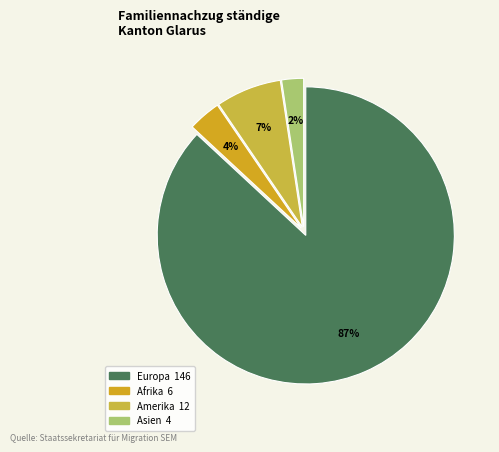

Approximately how many times larger is the value at Amerika compared to Europa?

0.1